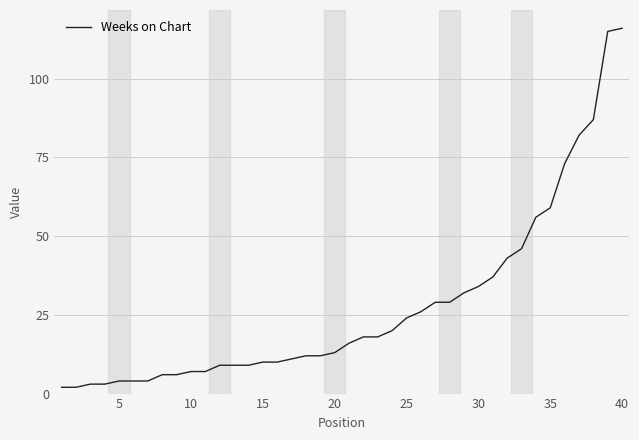

What is the sum of all values?

1103